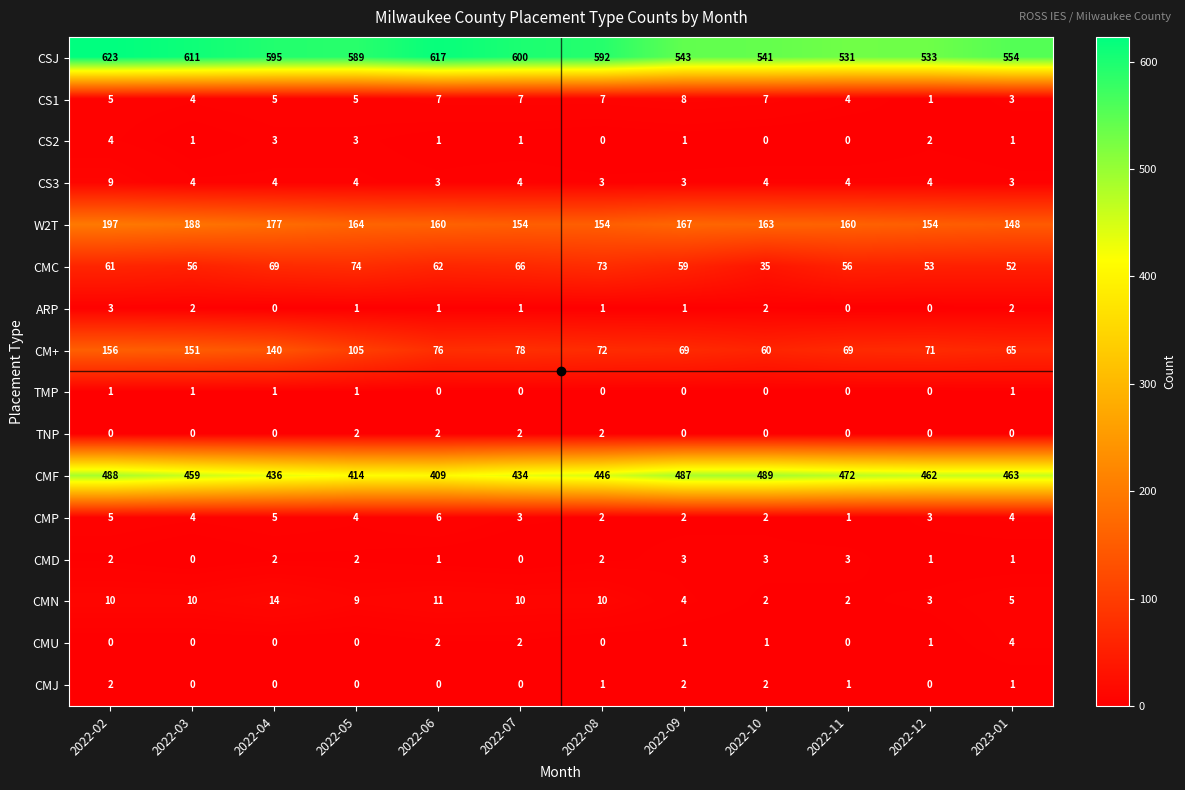

List the labels in order of CMF value, smallest first.

2022-06, 2022-05, 2022-07, 2022-04, 2022-08, 2022-03, 2022-12, 2023-01, 2022-11, 2022-09, 2022-02, 2022-10